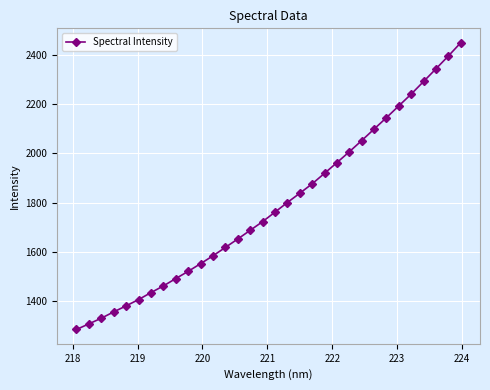

What is the sum of all values?

57178.5